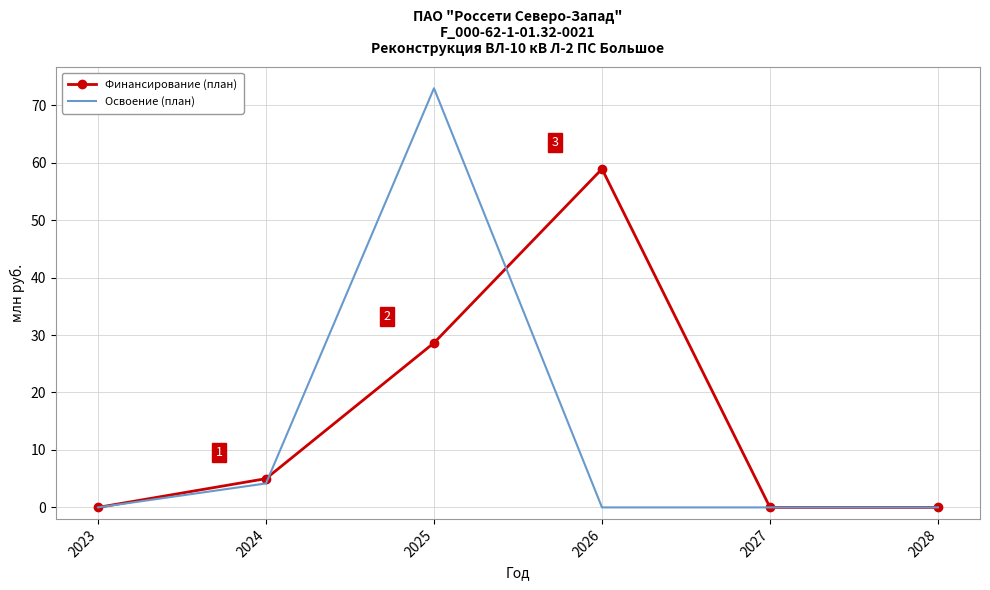

Is the value of Финансирование (план) at 2024 greater than the value of Освоение (план) at 2027?

Yes